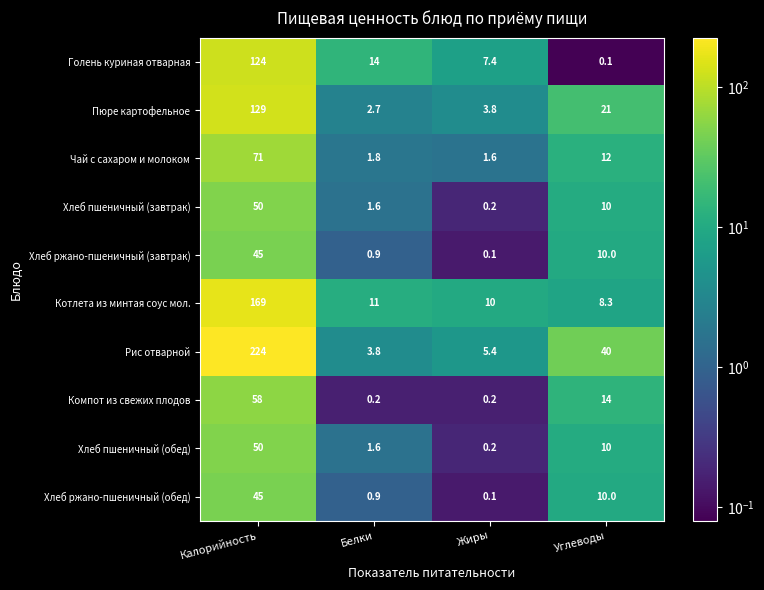

At how many categories does at least one series exceed 135?

1